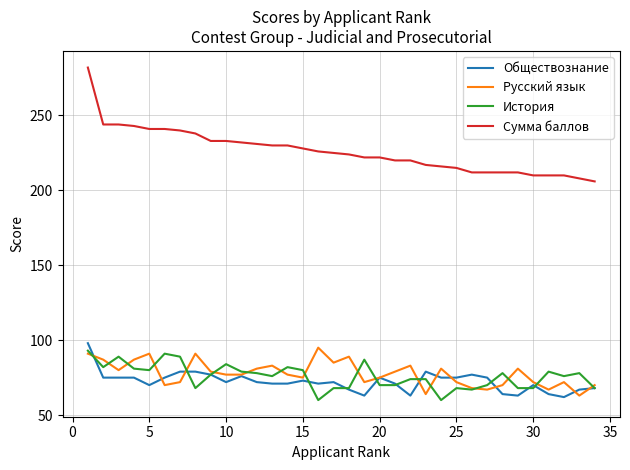

How many series are shown in this chart?

4